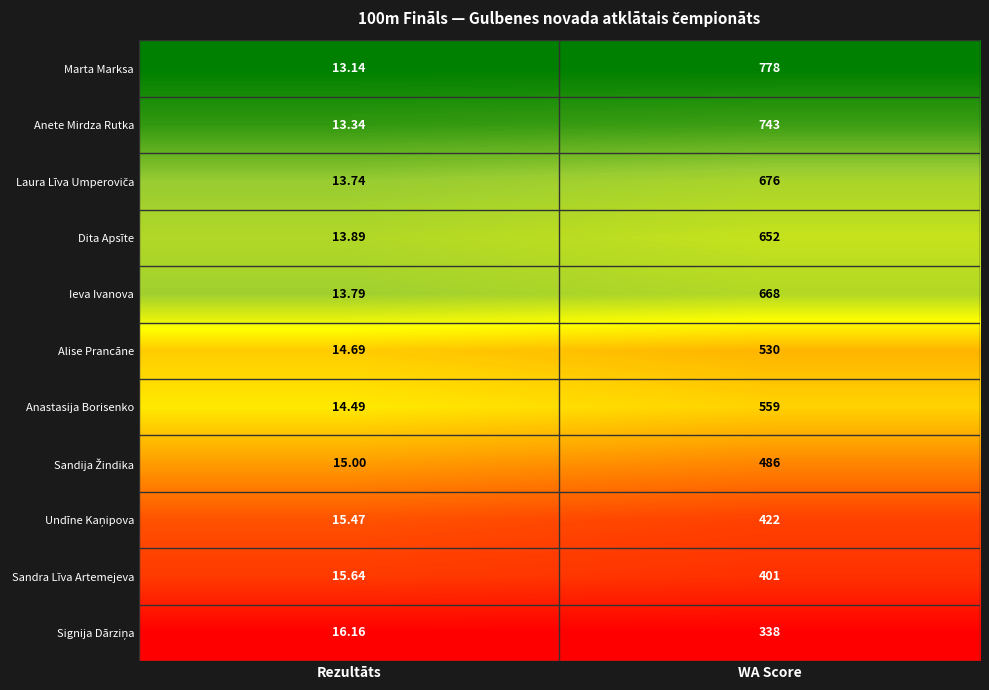

Which label corresponds to the smallest value in the chart?

Rezultāts